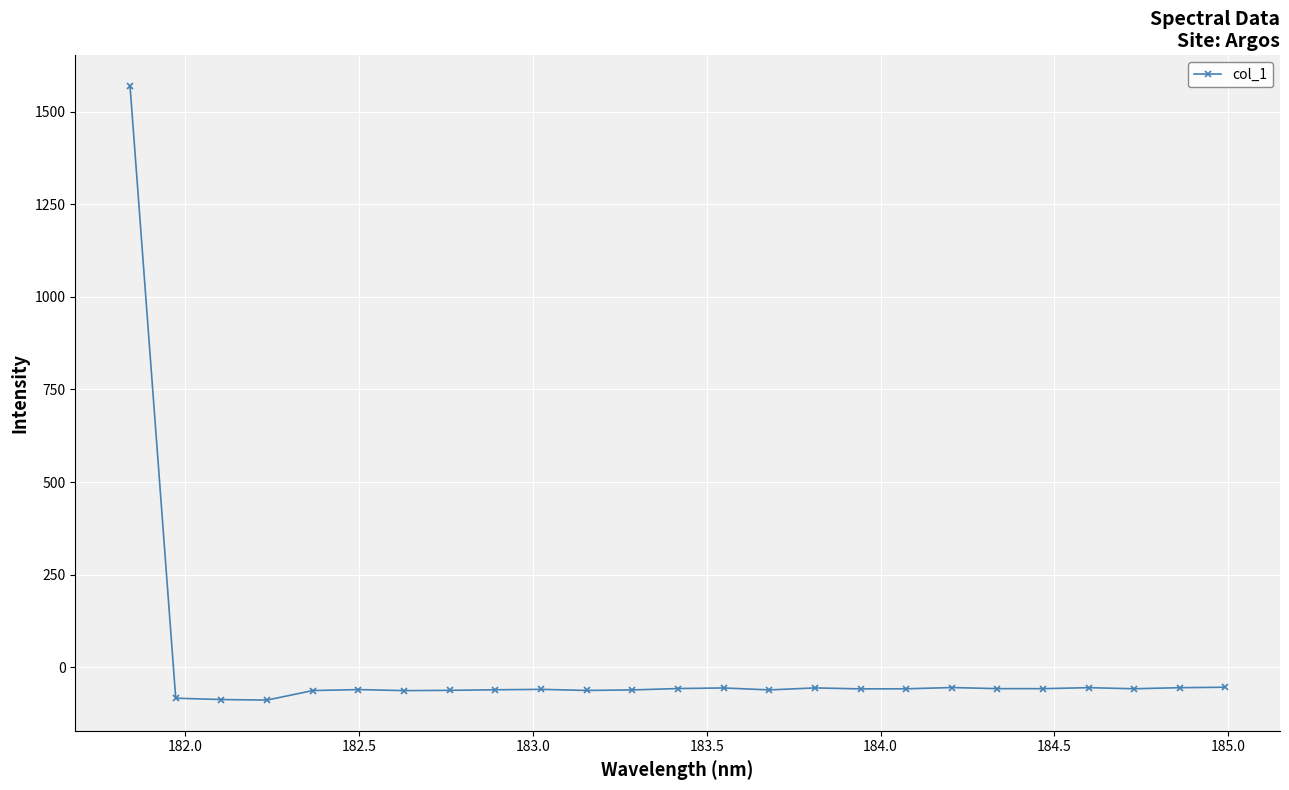

What is the value of the 6th point from the left?

-59.9